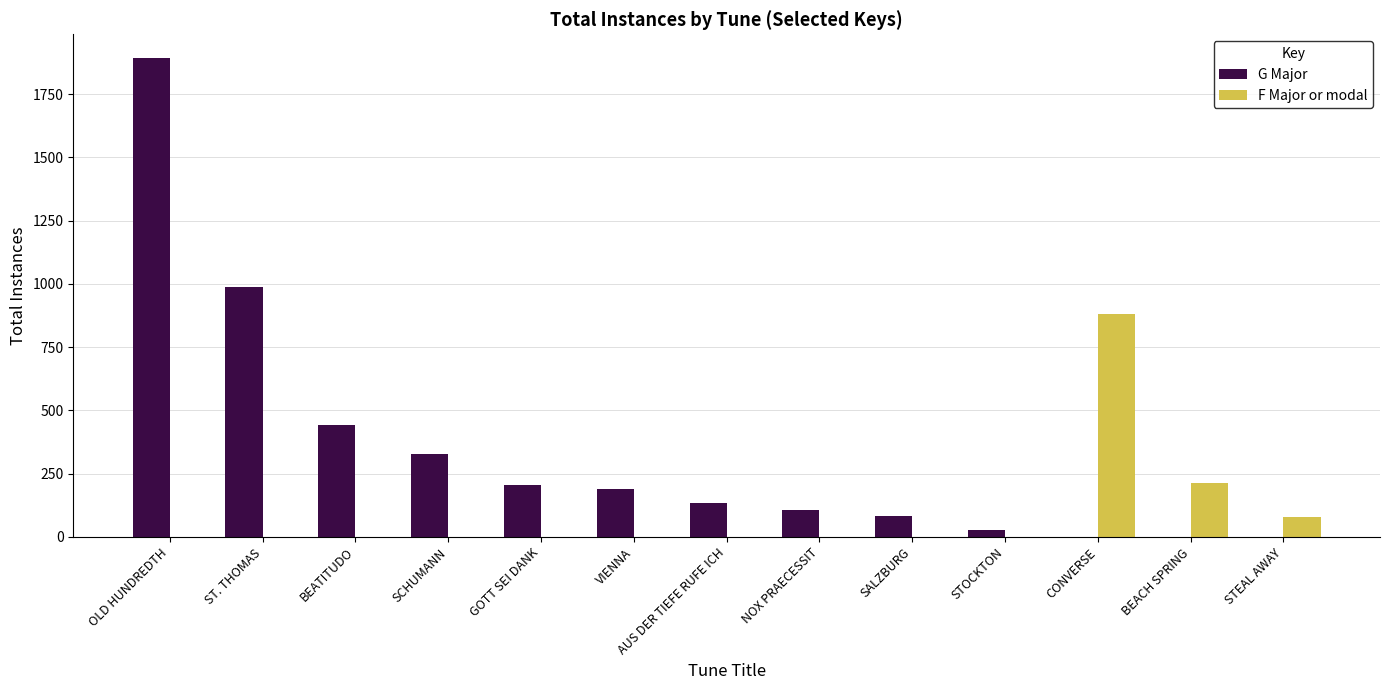

Between SCHUMANN and VIENNA, which series saw the biggest shift?

G Major